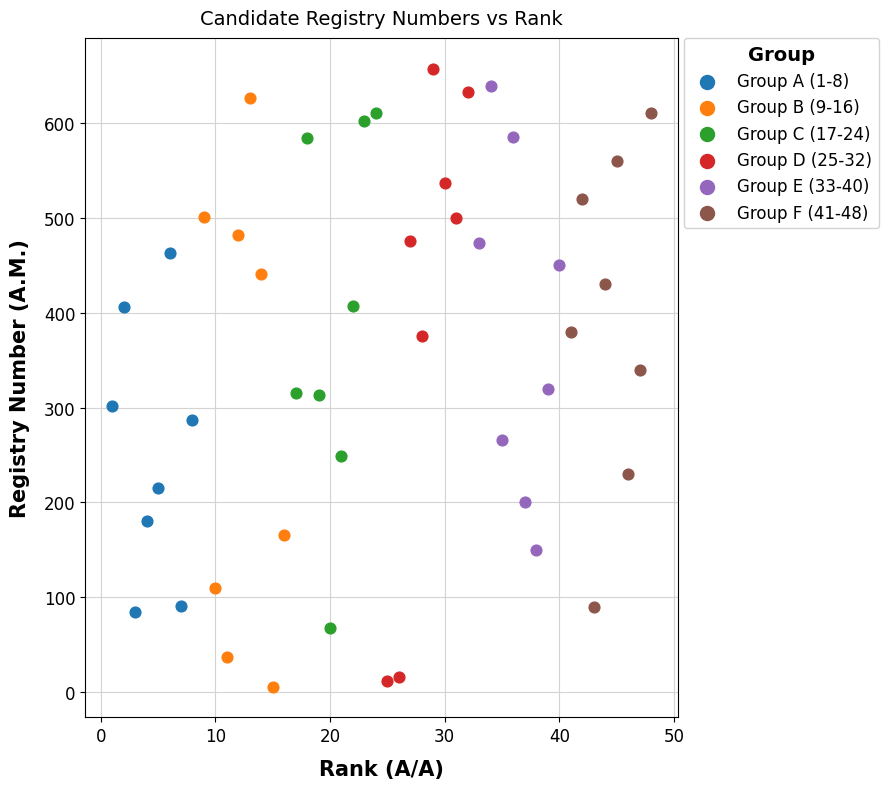

Which series has the largest Y range (max minus min)?

Group D (25-32)